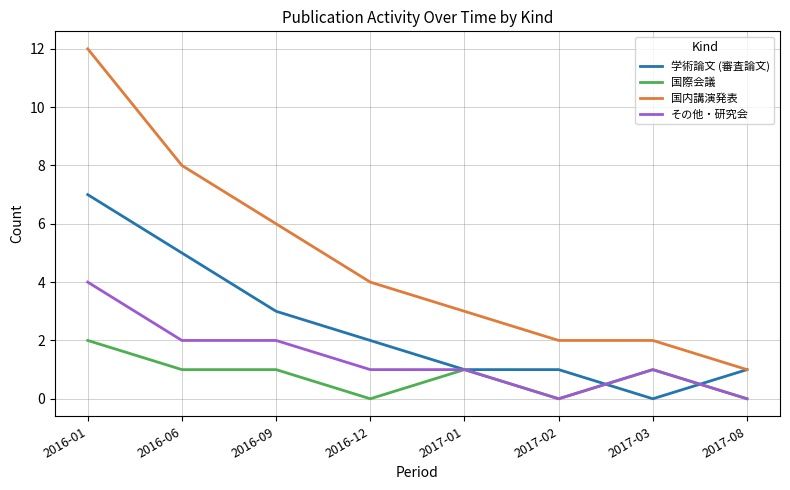

What position from the left is 2017-08?

8